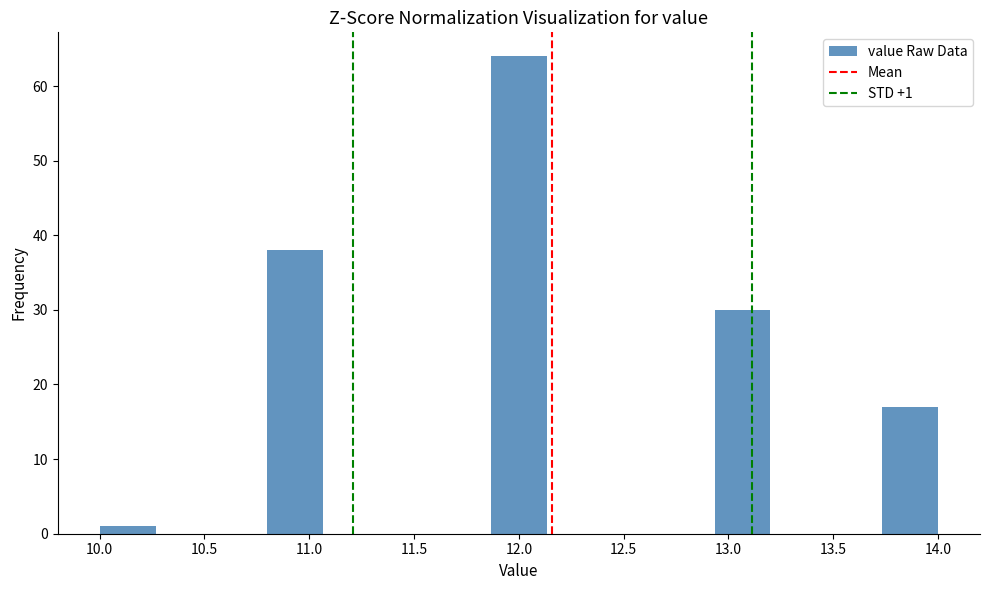

Over which range of the x-axis is the bar tallest?

11.85 to 12.15